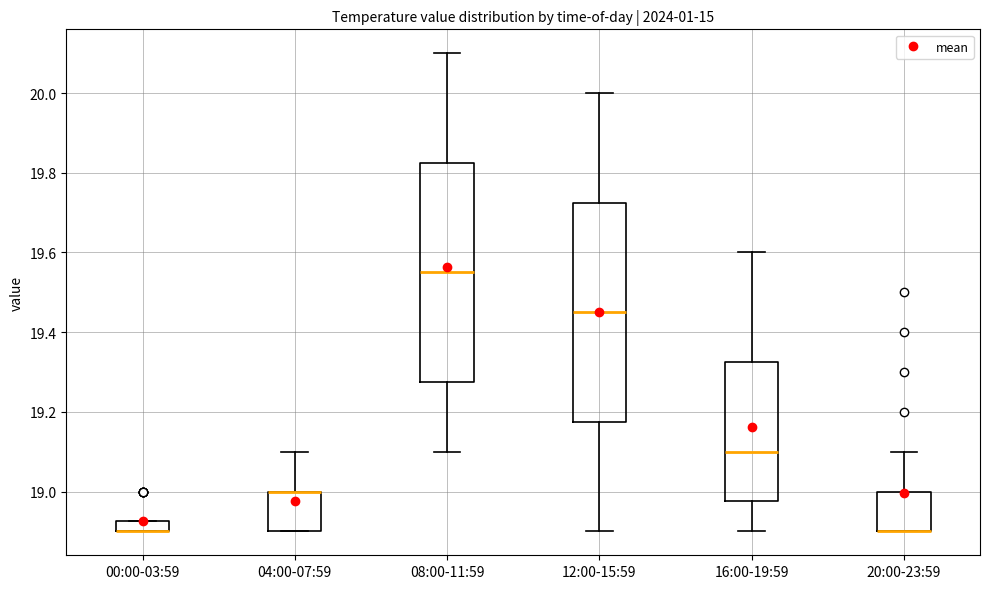

Where is the upper edge of the box for 04:00-07:59 on the y-axis? The values are not printed on the chart, so give them approximately, as read against the axis.

19.00